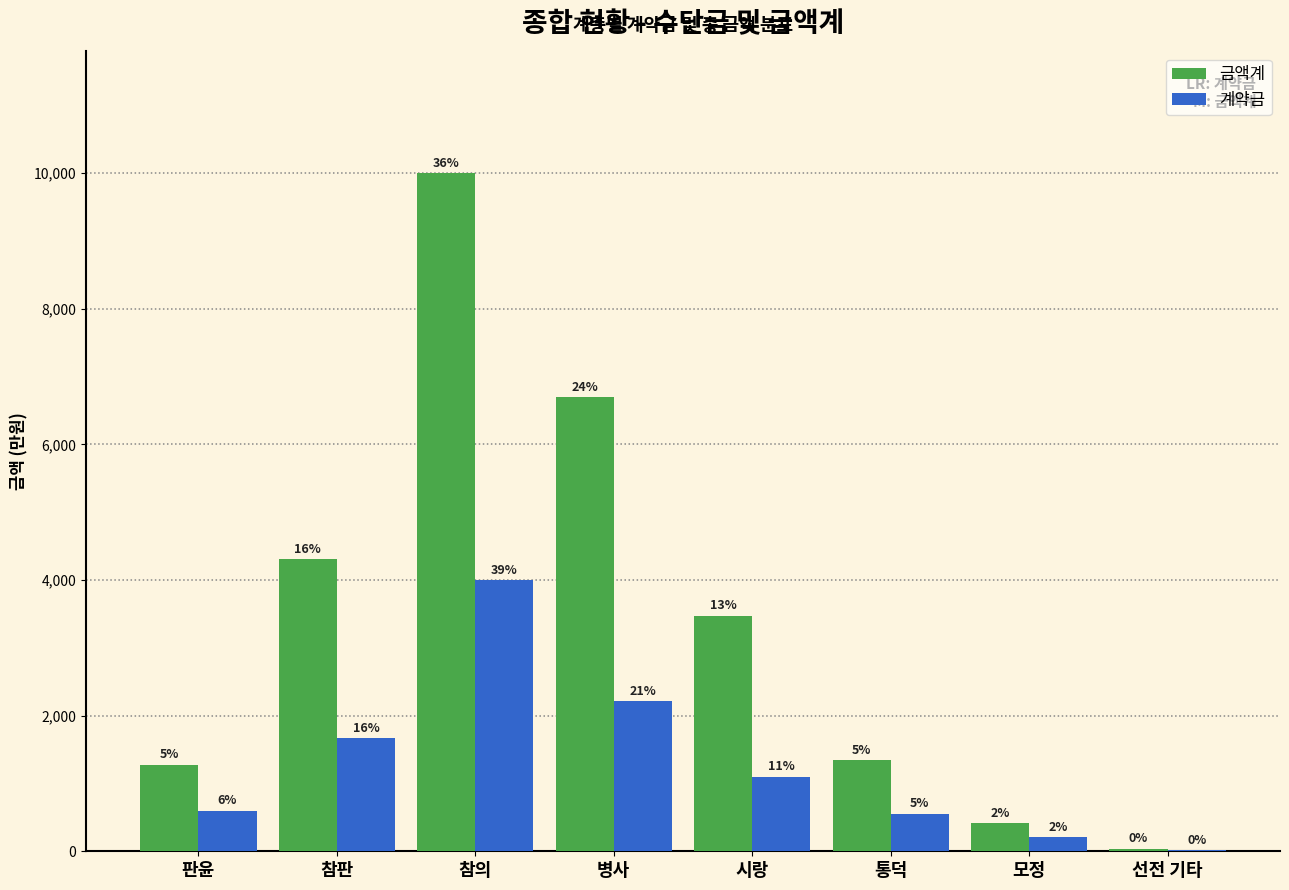

What are all the series names shown in the legend?

금액계, 계약금